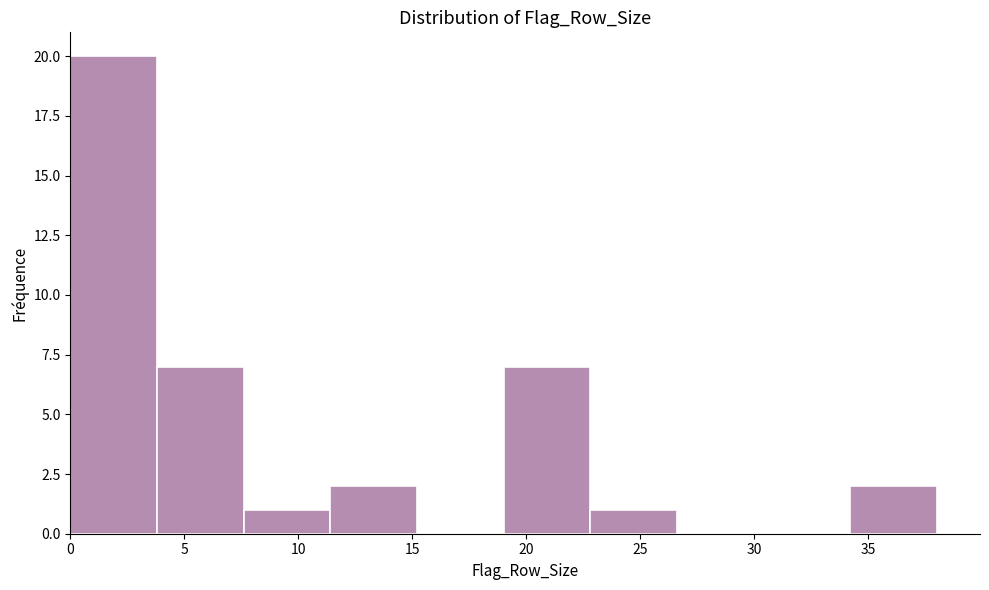

Which range on the x-axis has the tallest bar?

0.0 to 3.8